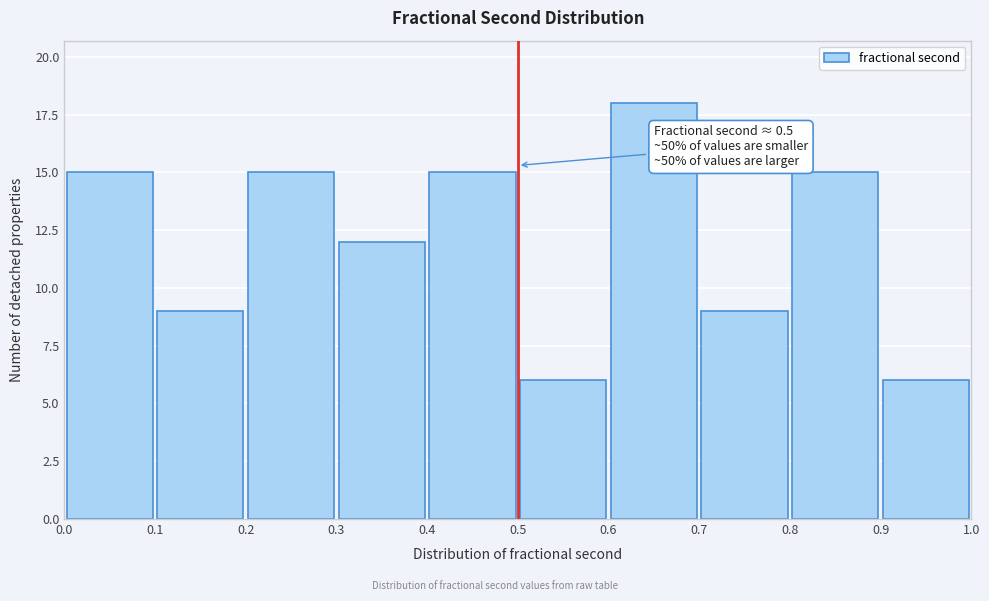

Over which range of the x-axis is the bar tallest?

0.6 to 0.7